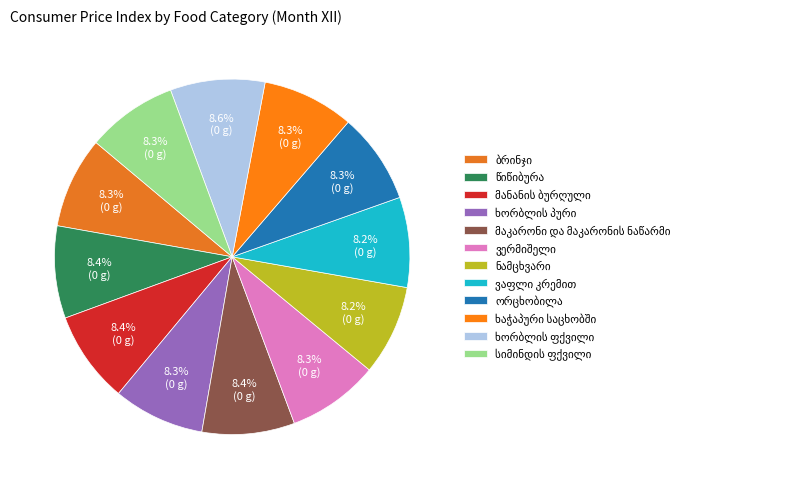

Which slice is the largest?

ხორბლის ფქვილი